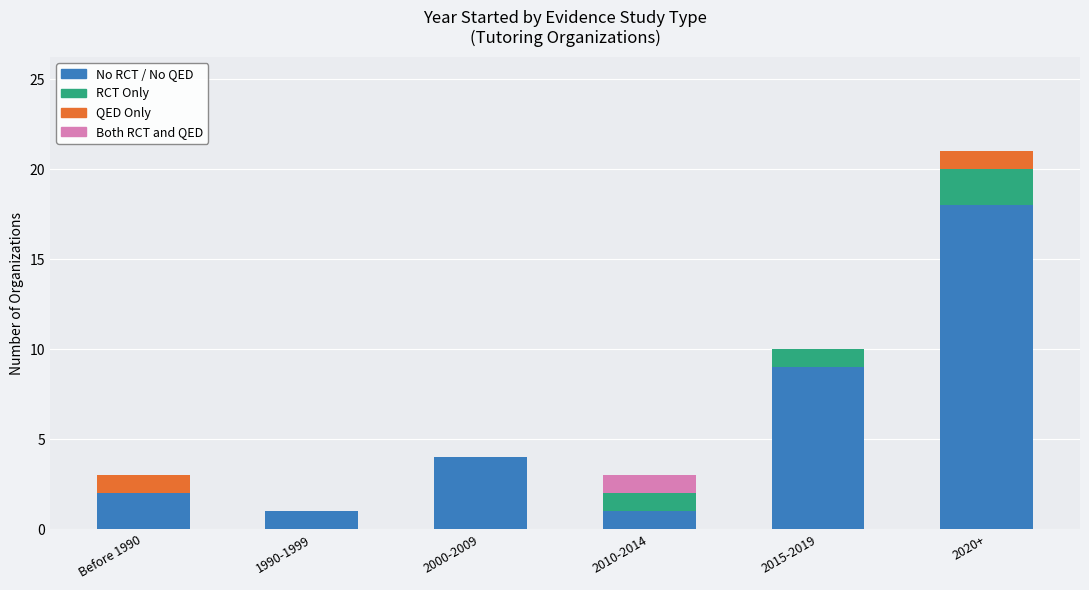

What is the total value across all series at 2015-2019?

10